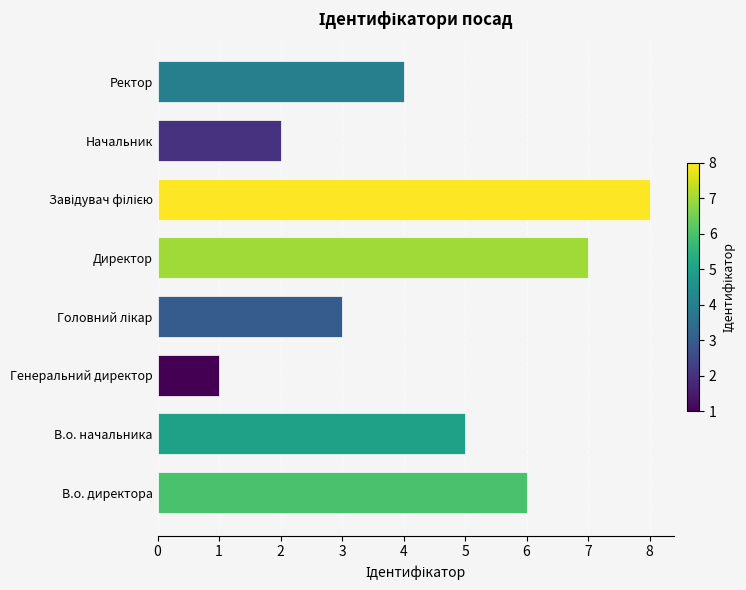

What is the sum of the values at Ректор and В.о. директора?

10